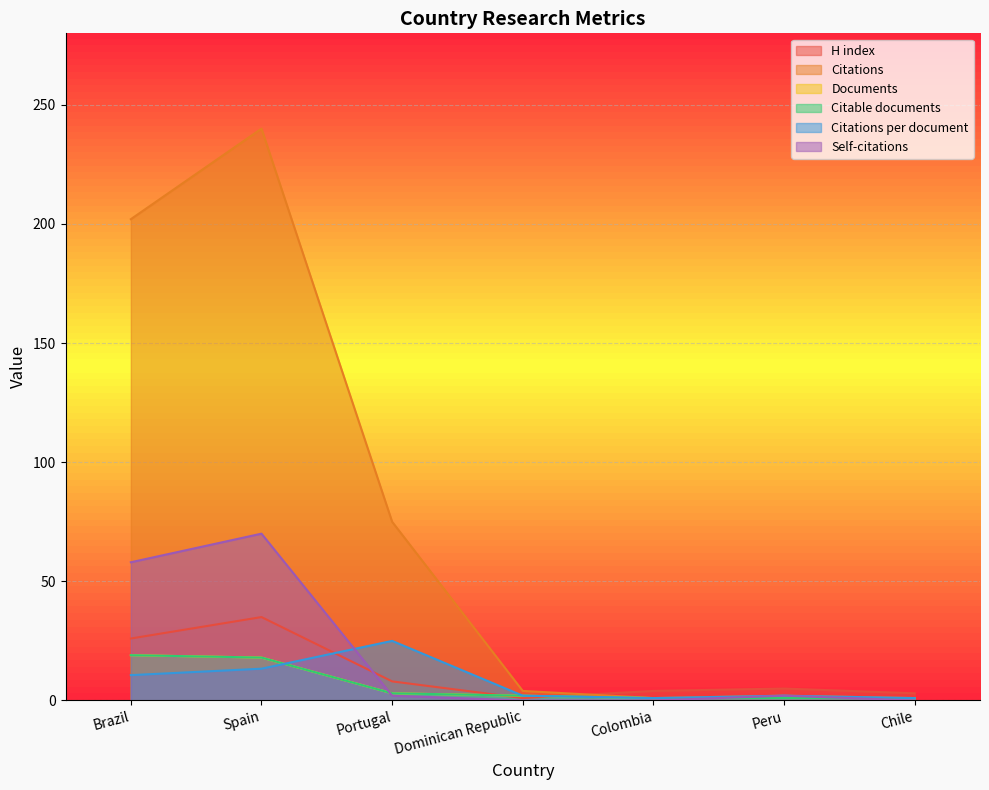

Which has a higher value, Portugal or Spain?

Spain